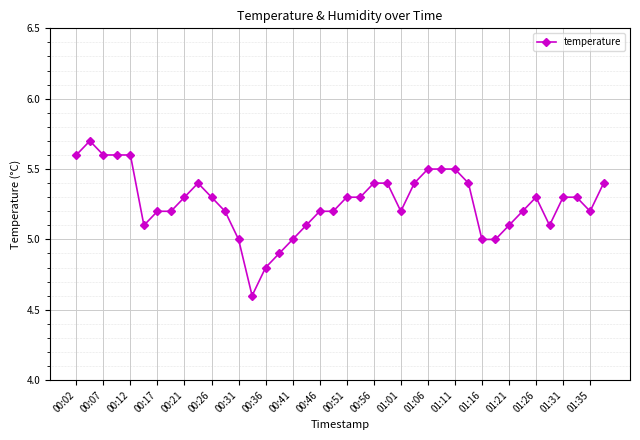

What is the greatest value displayed?

5.7